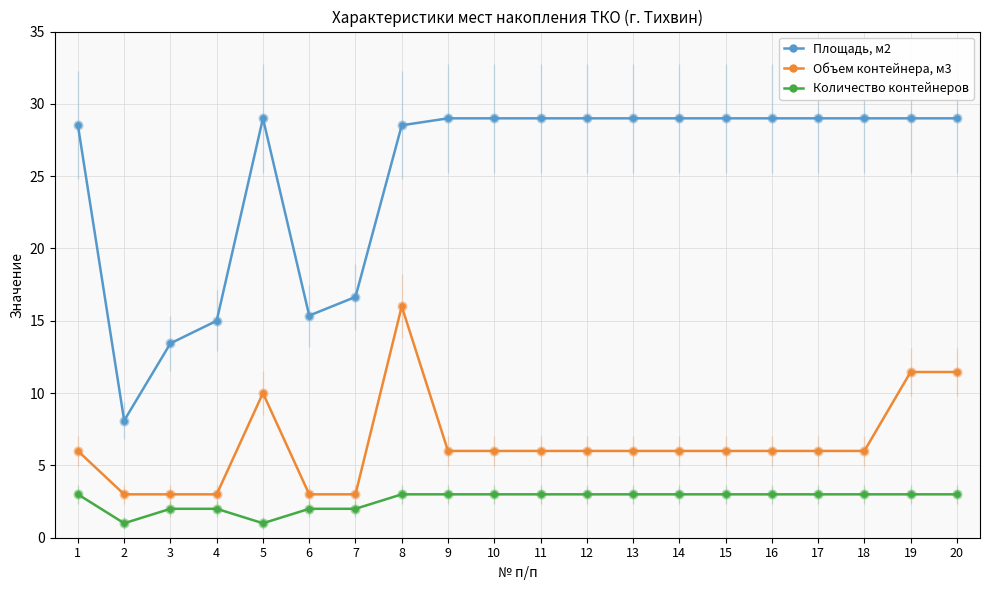

What is the spread (max minus min) of values at 12?

26.0